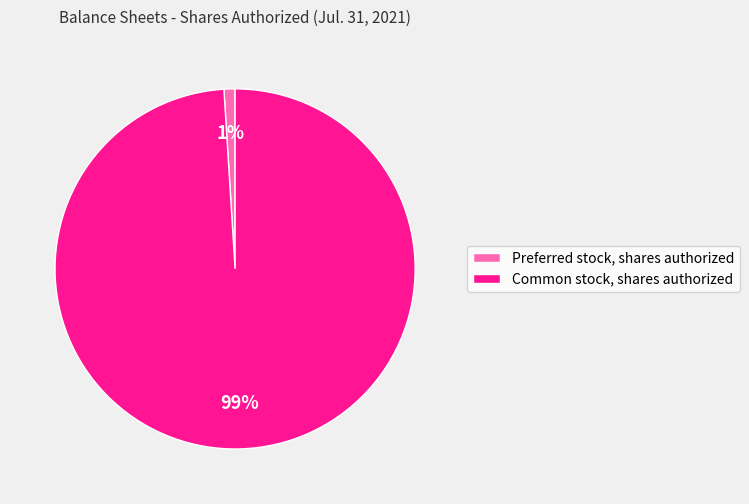

Which category has the biggest portion of the pie?

Common stock, shares authorized